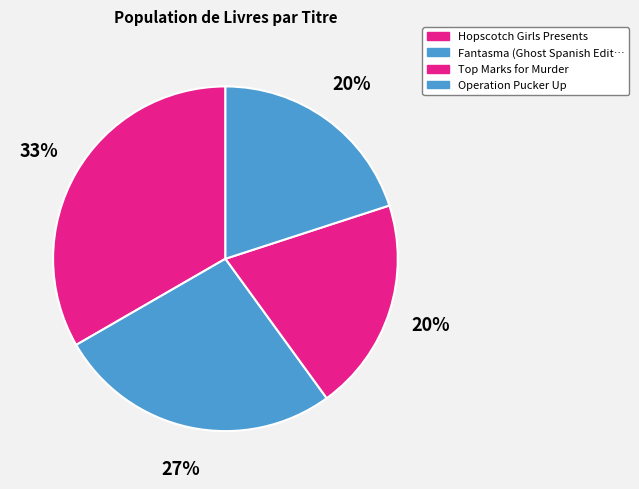

To the nearest percent, what is the difference between the largest and smallest slice percentages?

13%